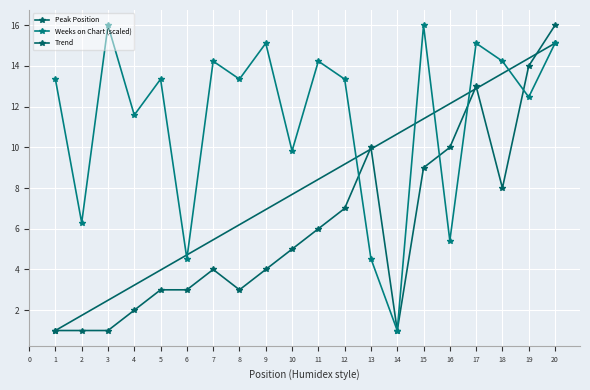

What is the sum of all Peak Position values?

121.0